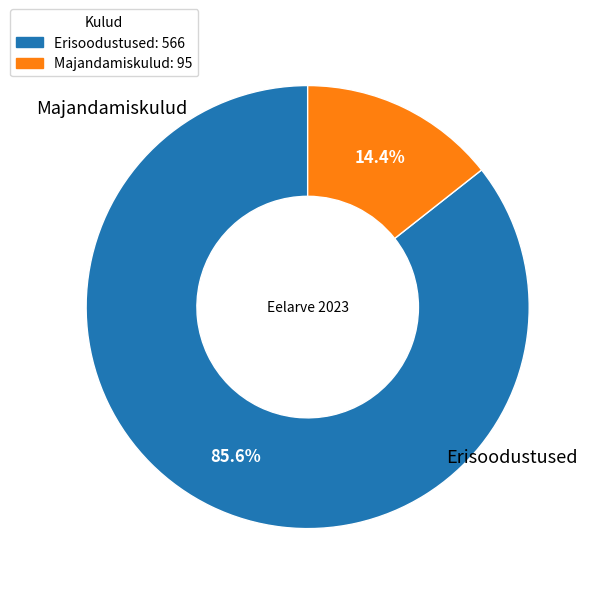

The Erisoodustused slice represents 77% of the pie. True or false?

False